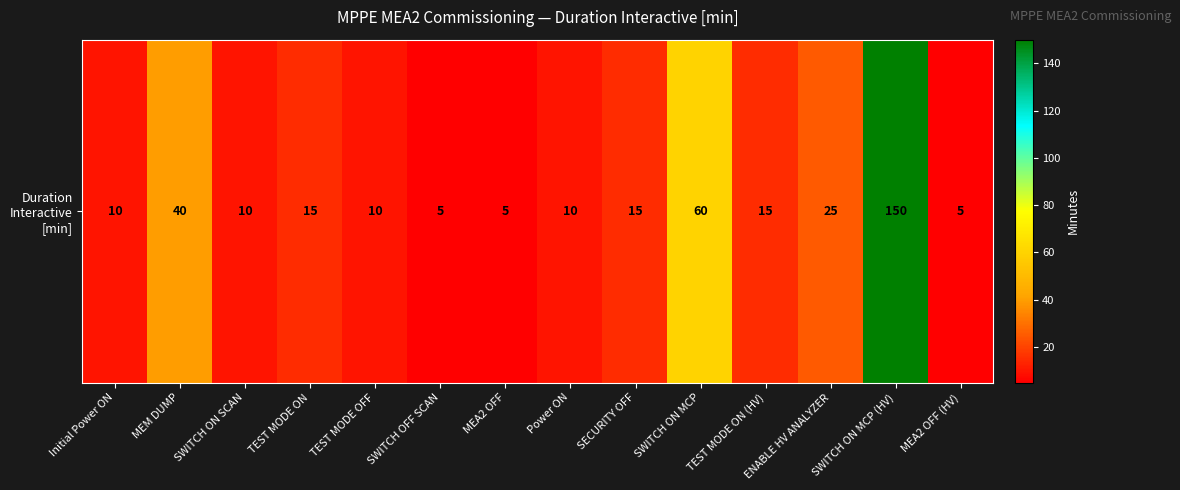

Reading right to left, transcribe all the data shown in this chart.

MEA2 OFF (HV)=5	SWITCH ON MCP (HV)=150	ENABLE HV ANALYZER=25	TEST MODE ON (HV)=15	SWITCH ON MCP=60	SECURITY OFF=15	Power ON=10	MEA2 OFF=5	SWITCH OFF SCAN=5	TEST MODE OFF=10	TEST MODE ON=15	SWITCH ON SCAN=10	MEM DUMP=40	Initial Power ON=10